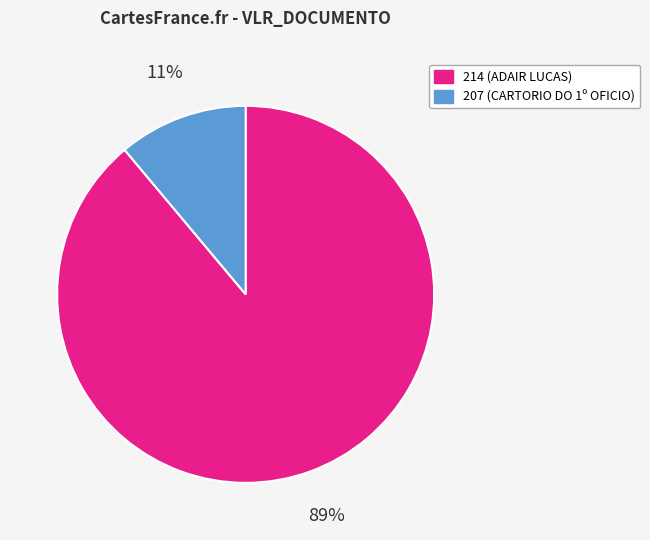

How many slices are in this pie chart?

2